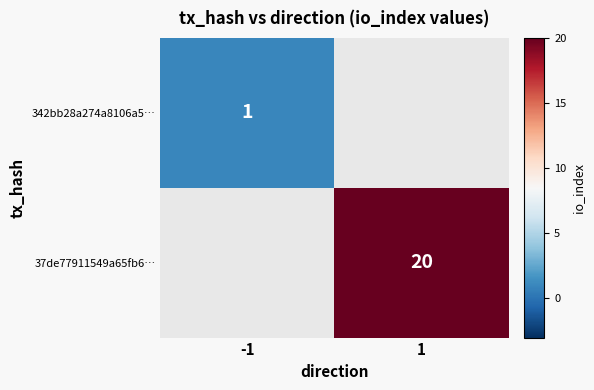

Where is 342bb28a274a8106a5… nearest to the value 1?

-1